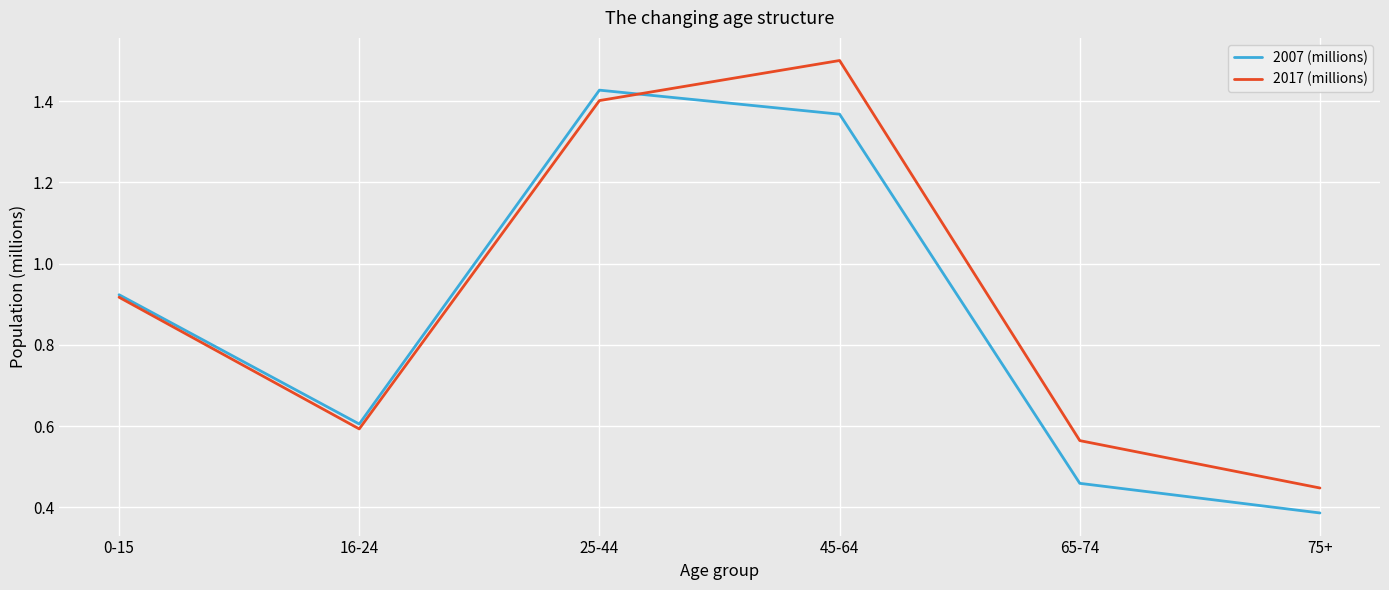

Where is 2017 (millions) nearest to the value 0?

75+